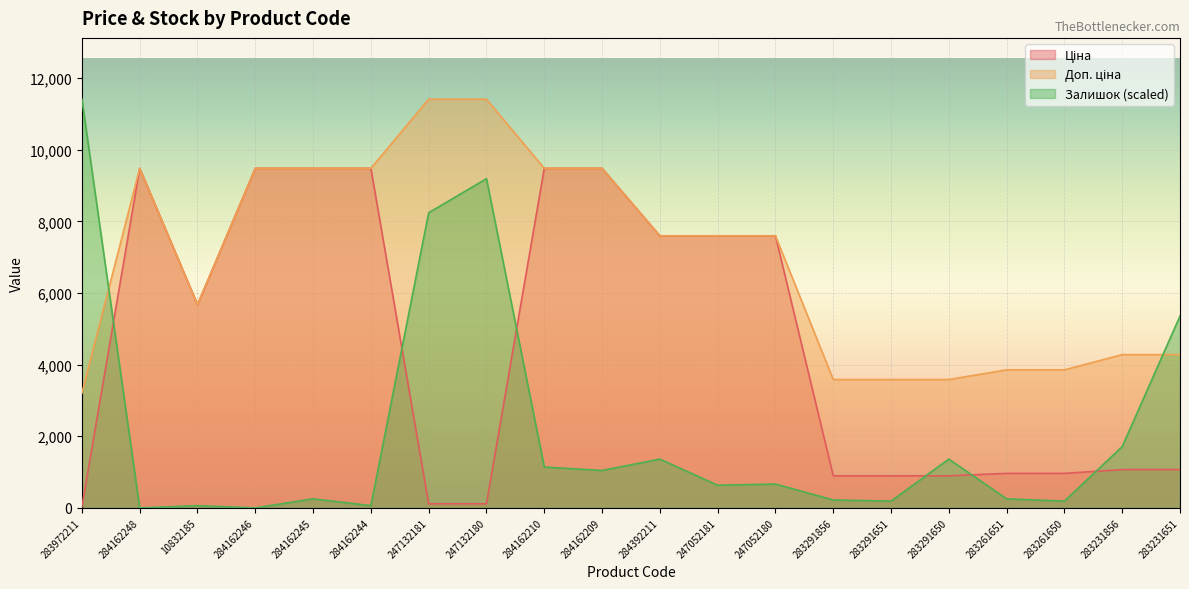

List the series in order of their peak value, highest first.

Доп. ціна, Залишок, Ціна